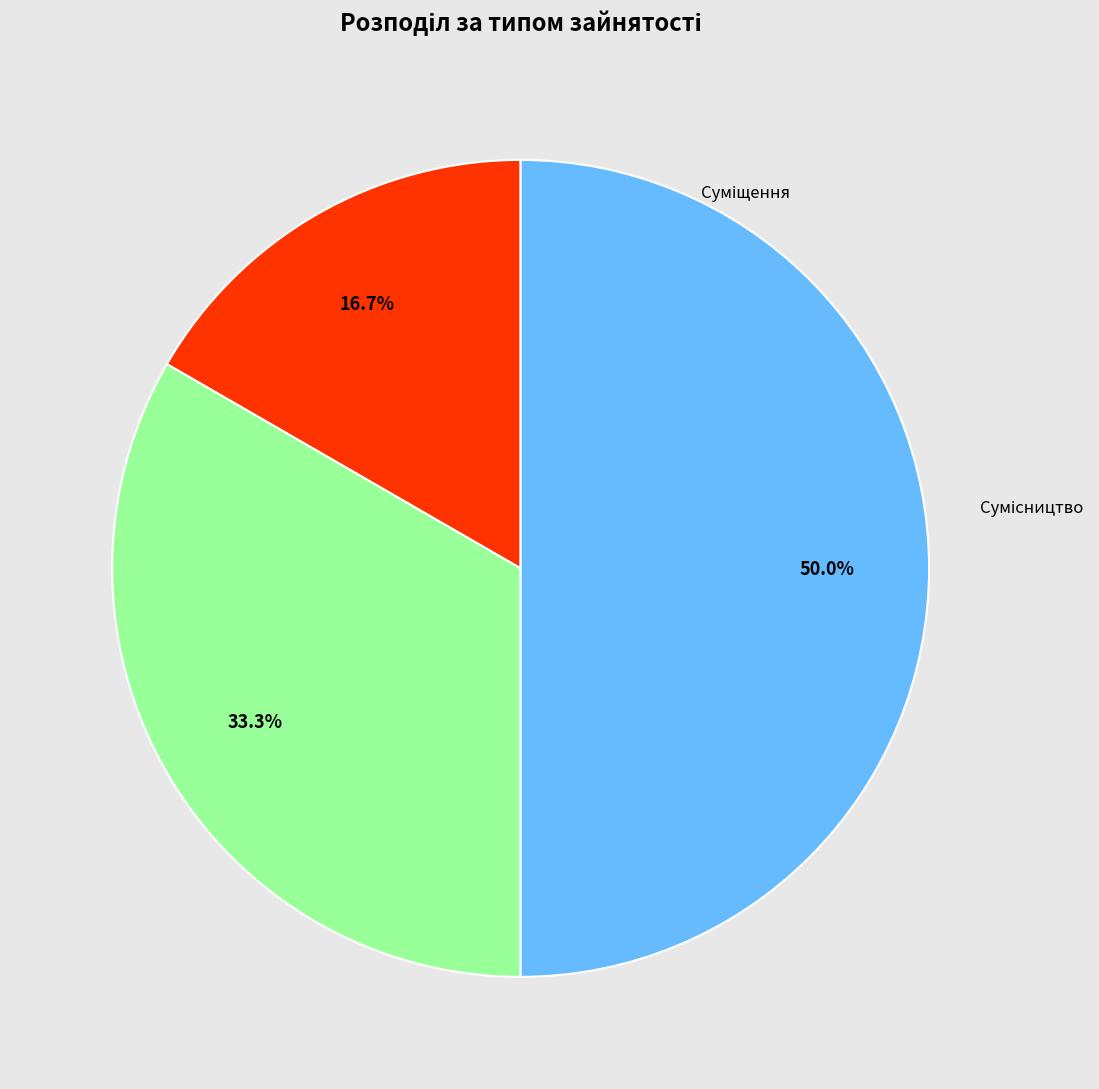

Is there a majority slice in this chart?

No